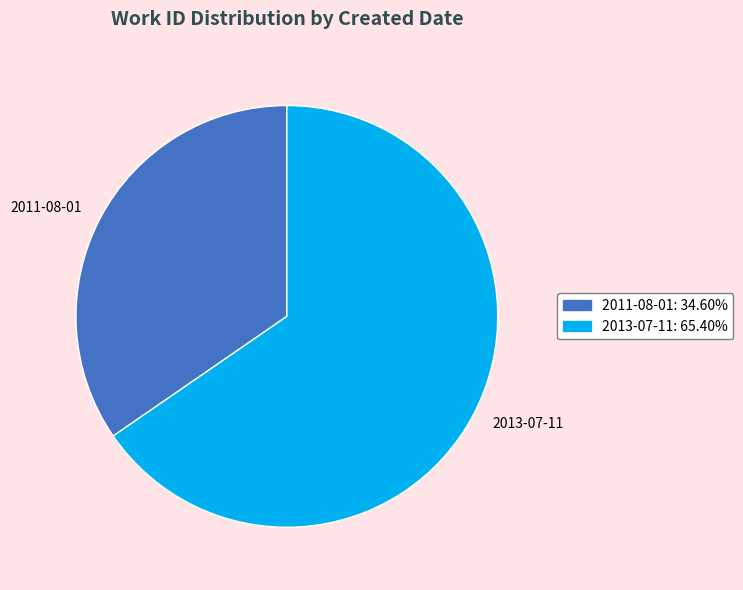

The 2013-07-11 slice represents 60% of the pie. True or false?

False